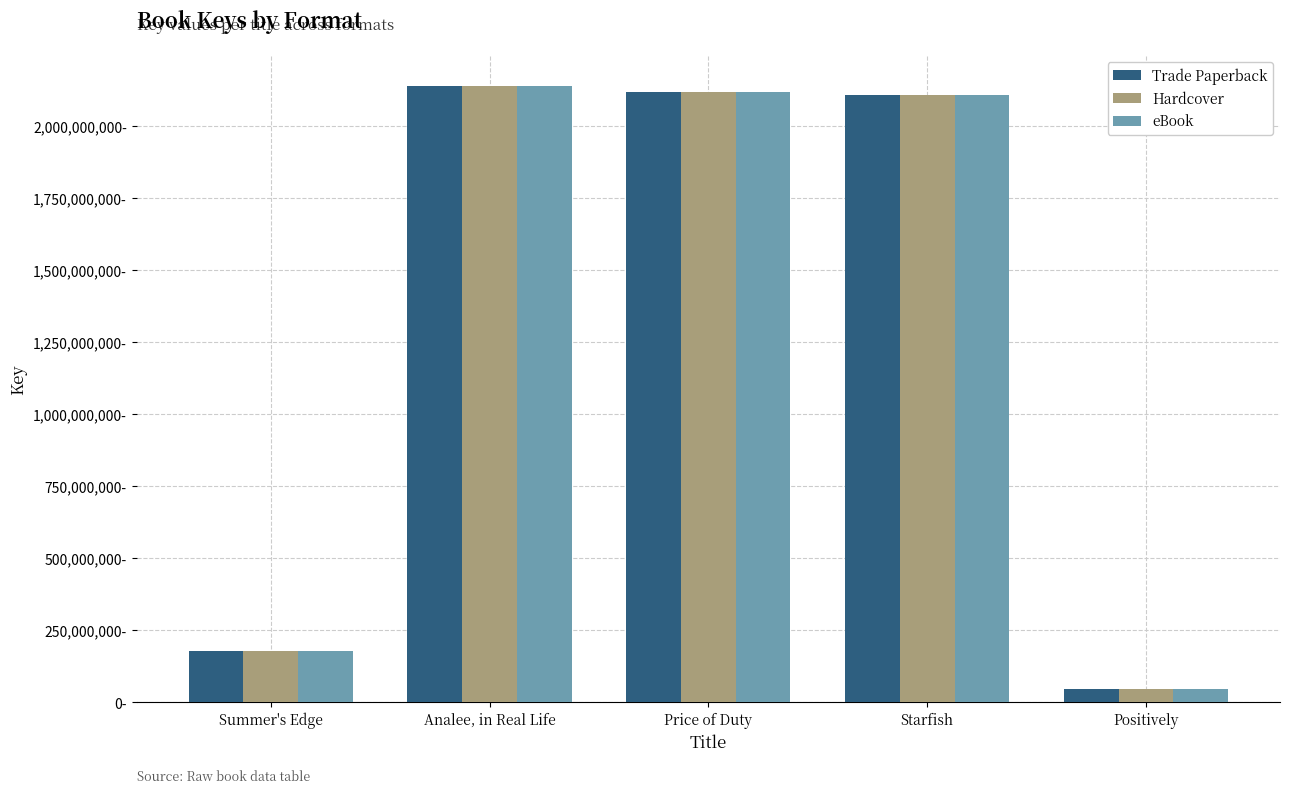

What is the lowest value of the Trade Paperback series?

47819032